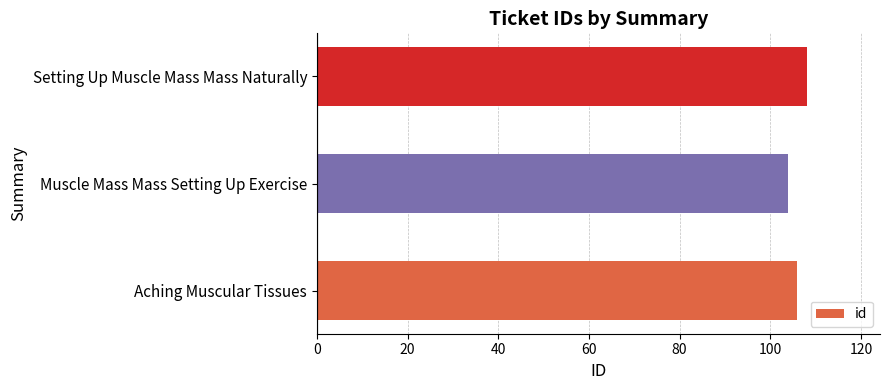

True or false: the data shows 108 at Setting Up Muscle Mass Mass Naturally.

True